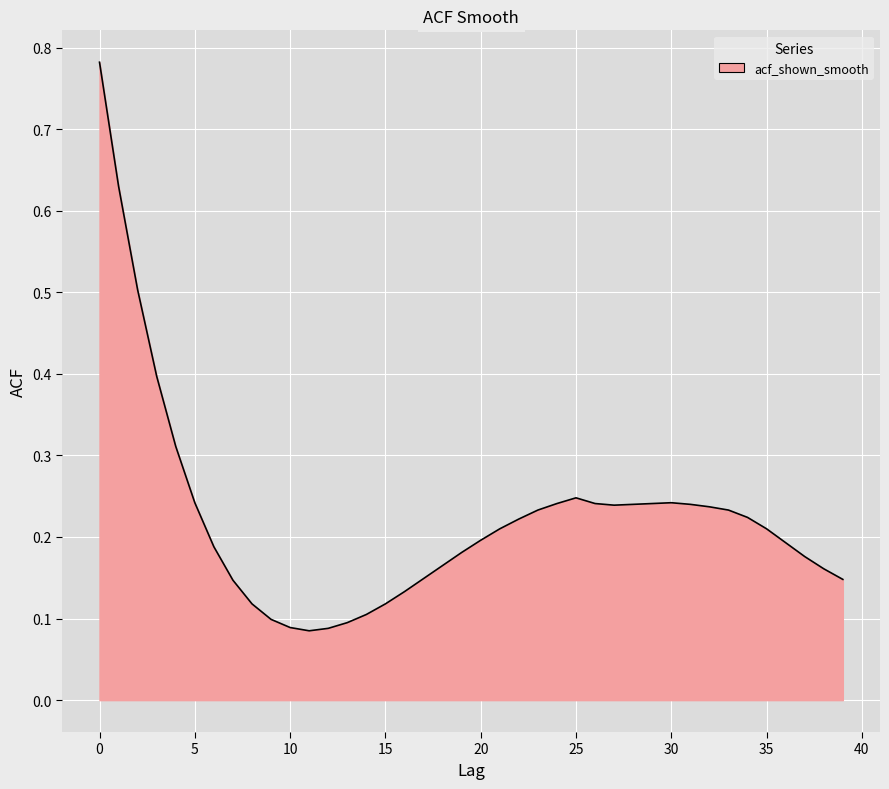

Rank the categories by value from lowest to highest.

11, 12, 10, 13, 9, 14, 8, 15, 16, 7, 39, 17, 38, 18, 37, 19, 6, 36, 20, 21, 35, 22, 34, 23, 33, 32, 27, 28, 31, 24, 26, 29, 5, 30, 25, 4, 3, 2, 1, 0